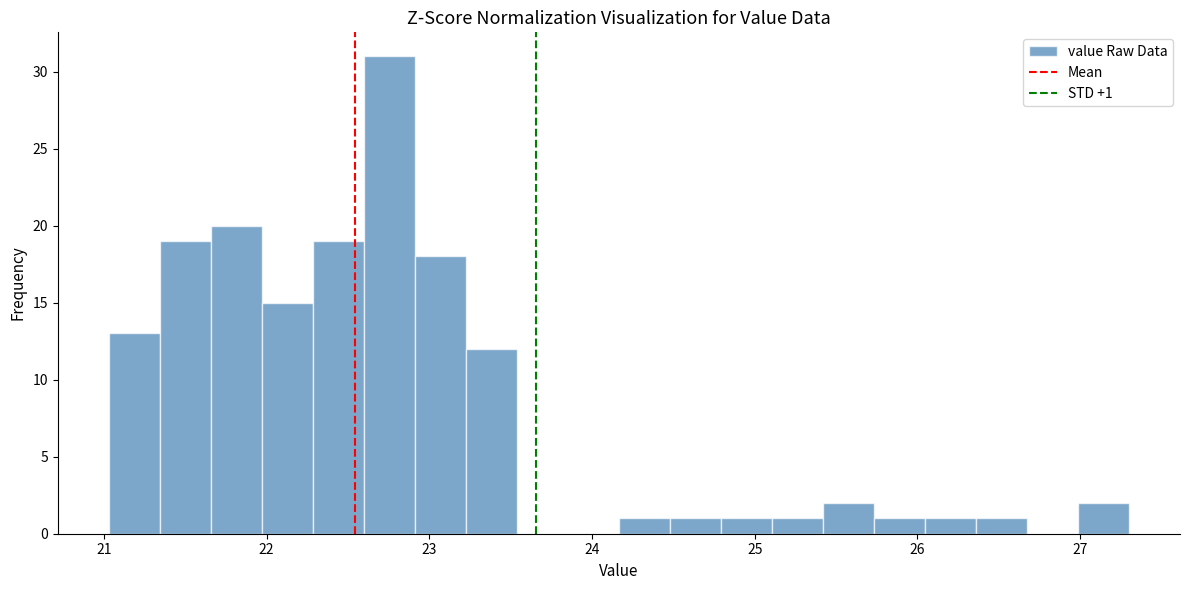

Around what value on the x-axis is the tallest bar? Give the approximate position of its centre, as read against the axis.

22.8